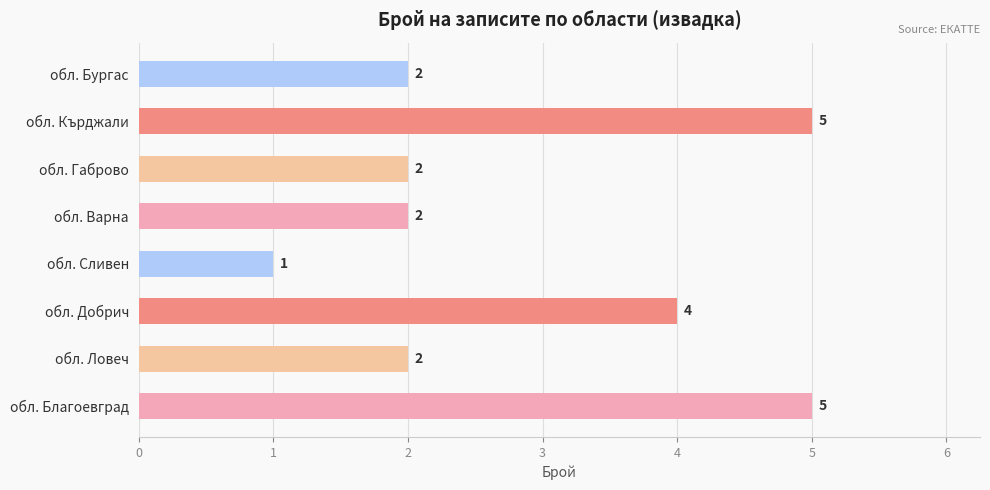

What is the ratio of the value at обл. Варна to the value at обл. Добрич?

0.5